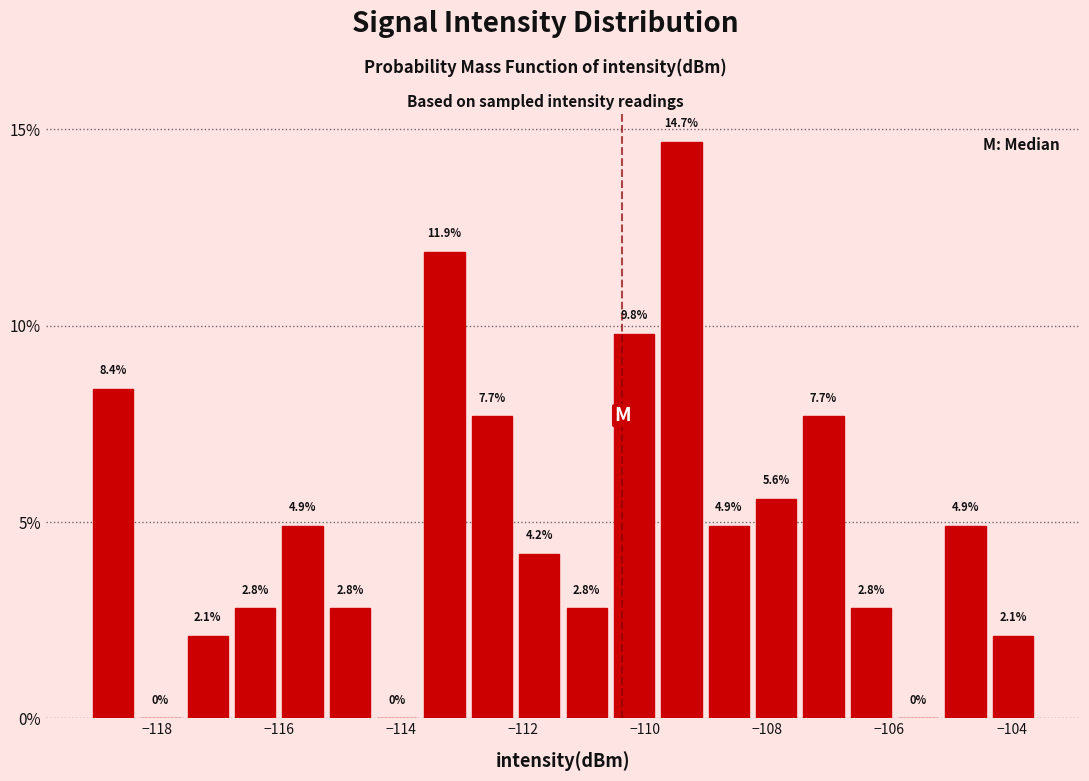

Read against the x-axis, roughly where is the centre of the tallest bar?

-109.4